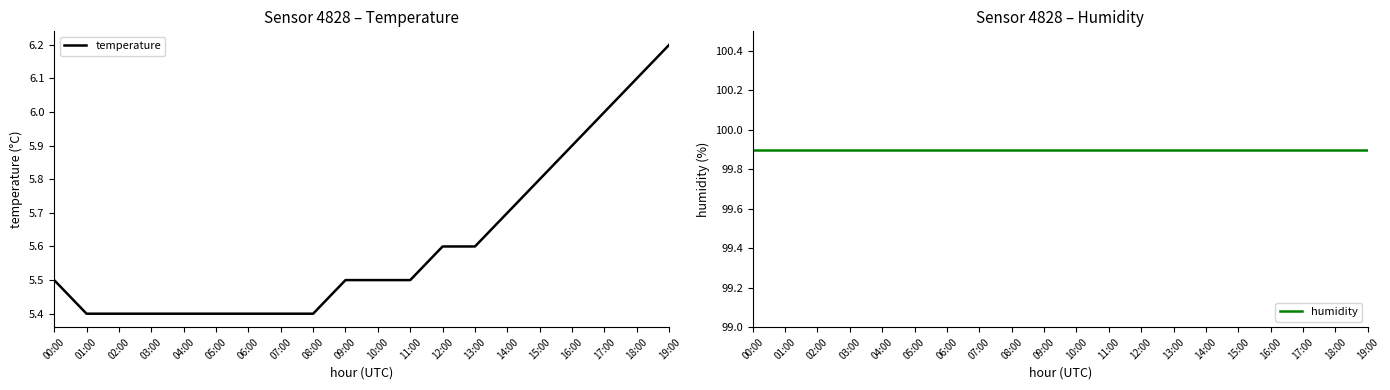

List the labels in order of humidity value, smallest first.

00:00, 01:00, 02:00, 03:00, 04:00, 05:00, 06:00, 07:00, 08:00, 09:00, 10:00, 11:00, 12:00, 13:00, 14:00, 15:00, 16:00, 17:00, 18:00, 19:00